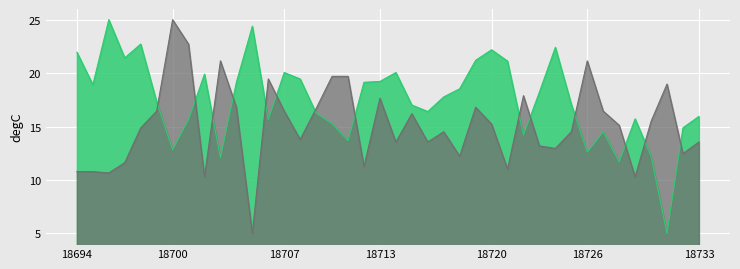

List the labels in order of col_516 value, largest first.

18700, 18701, 18703, 18726, 18710, 18711, 18706, 18731, 18722, 18713, 18704, 18719, 18709, 18699, 18707, 18727, 18715, 18730, 18720, 18728, 18698, 18717, 18725, 18708, 18714, 18716, 18733, 18723, 18724, 18732, 18718, 18697, 18712, 18721, 18694, 18695, 18696, 18702, 18729, 18705